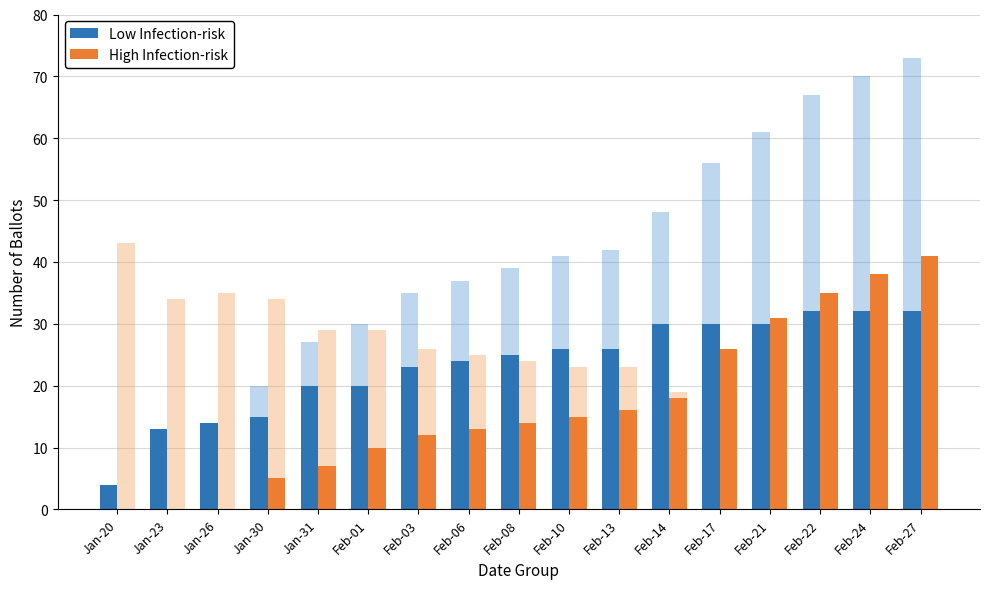

The value of Low Infection-risk at Jan-30 is 15. True or false?

True